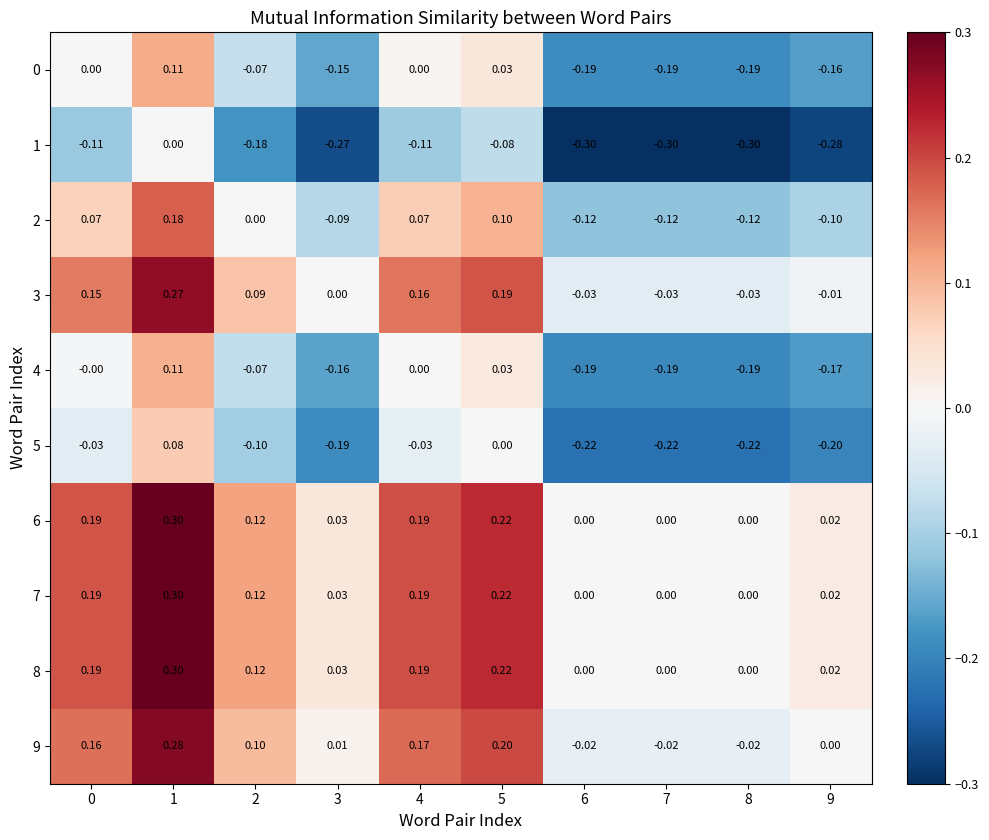

Is the value of 4 at 5 greater than the value of 7 at 6?

Yes